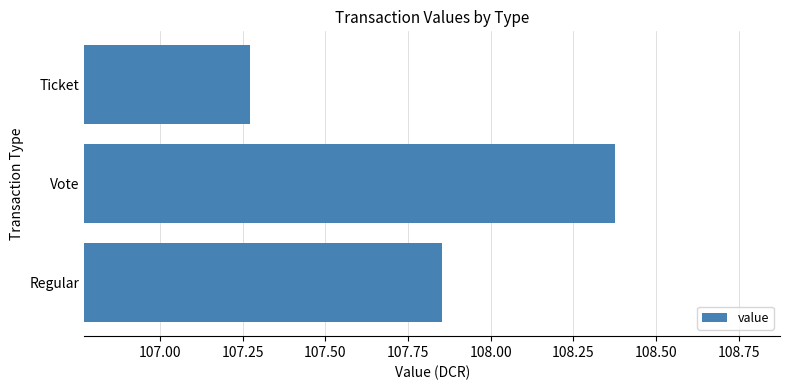

Which label corresponds to the smallest value in the chart?

Ticket